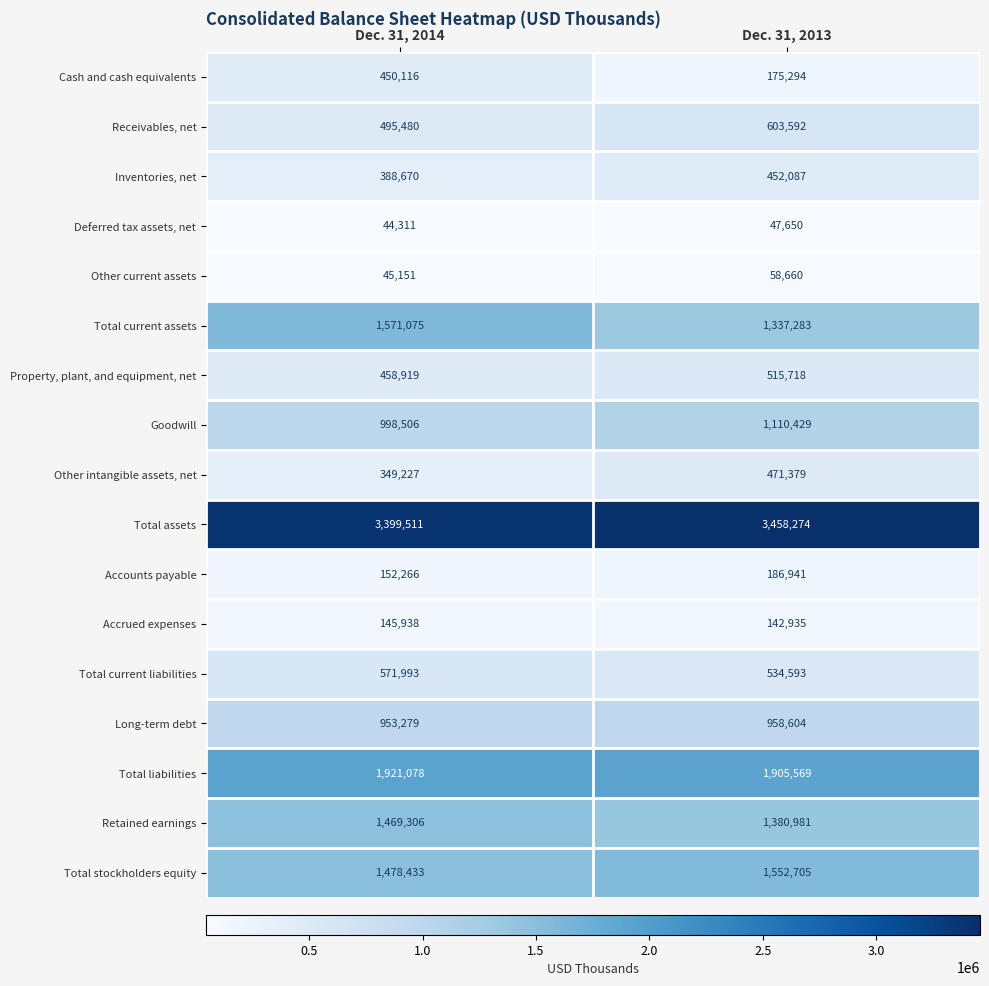

How many categories are shown in the chart?

2